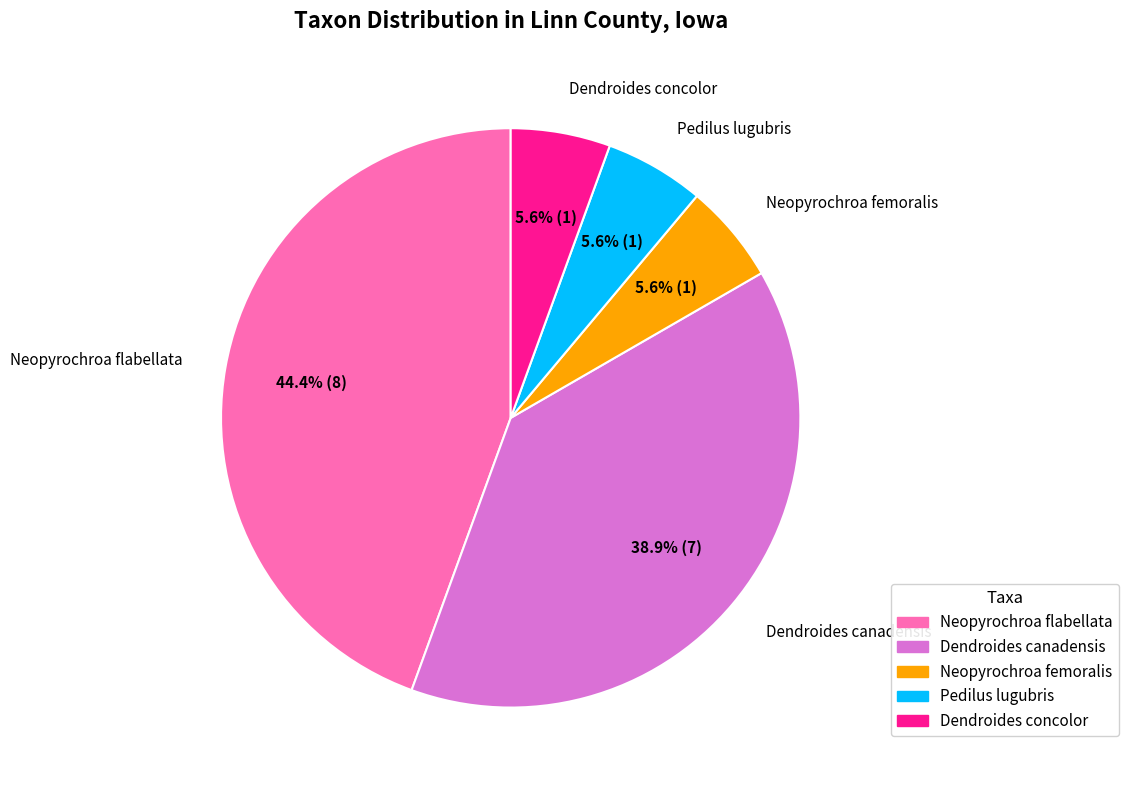

To the nearest percent, what is the difference between the Neopyrochroa flabellata and Neopyrochroa femoralis slice percentages?

39%